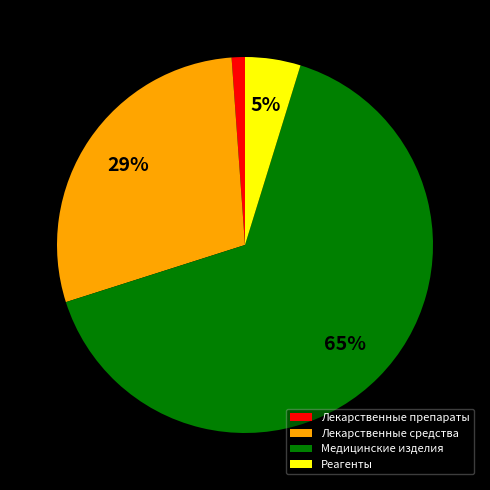

To the nearest percent, what percentage of the pie is Реагенты?

5%